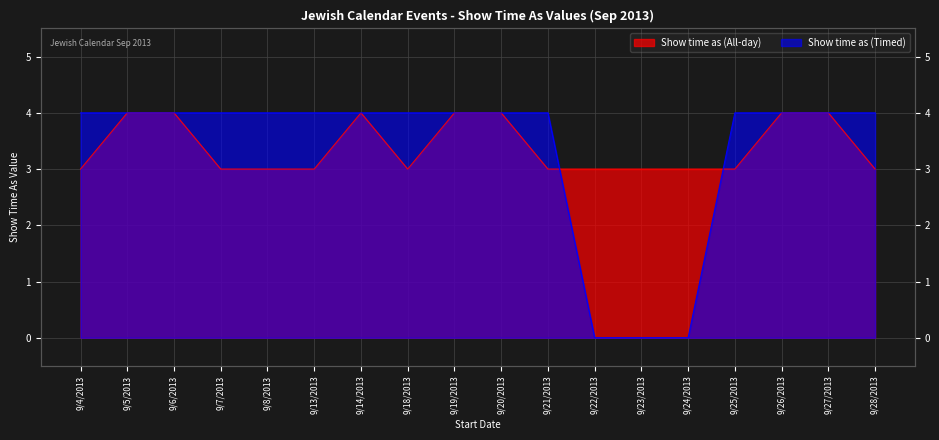

What is the label of the 15th point from the left?

9/25/2013